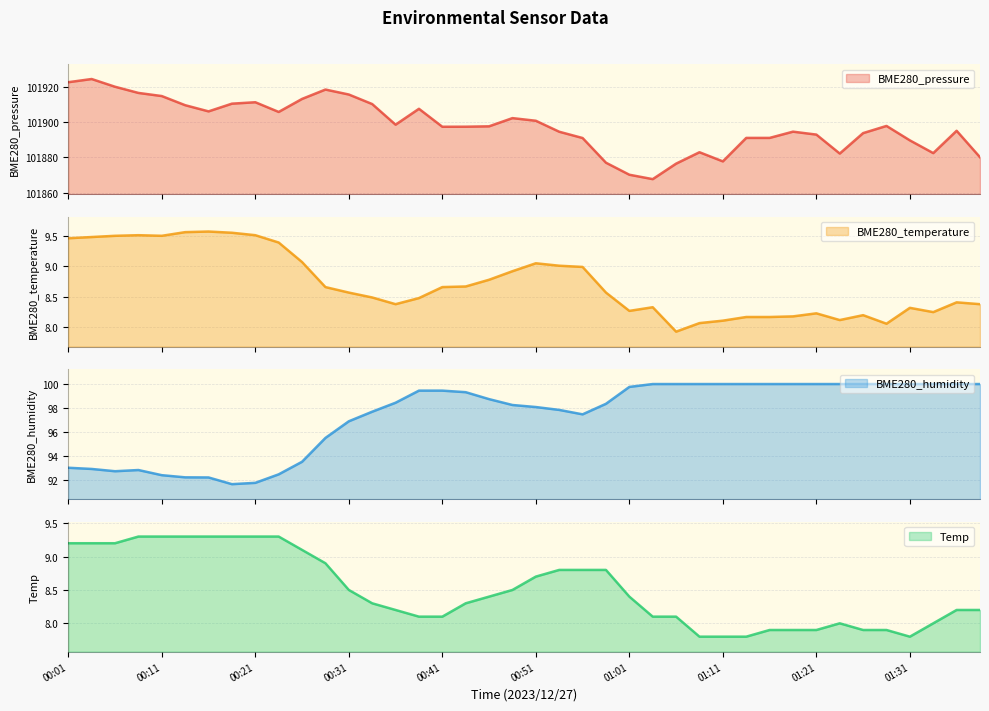

Which label corresponds to the largest value in the chart?

00:03